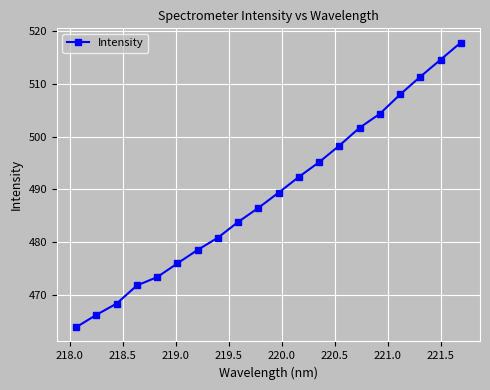

Reading left to right, extract all data points from this chart.

463.9	466.3	468.4	471.8	473.4	476.0	478.5	480.9	483.8	486.5	489.4	492.4	495.2	498.3	501.7	504.3	508.0	511.3	514.5	517.8